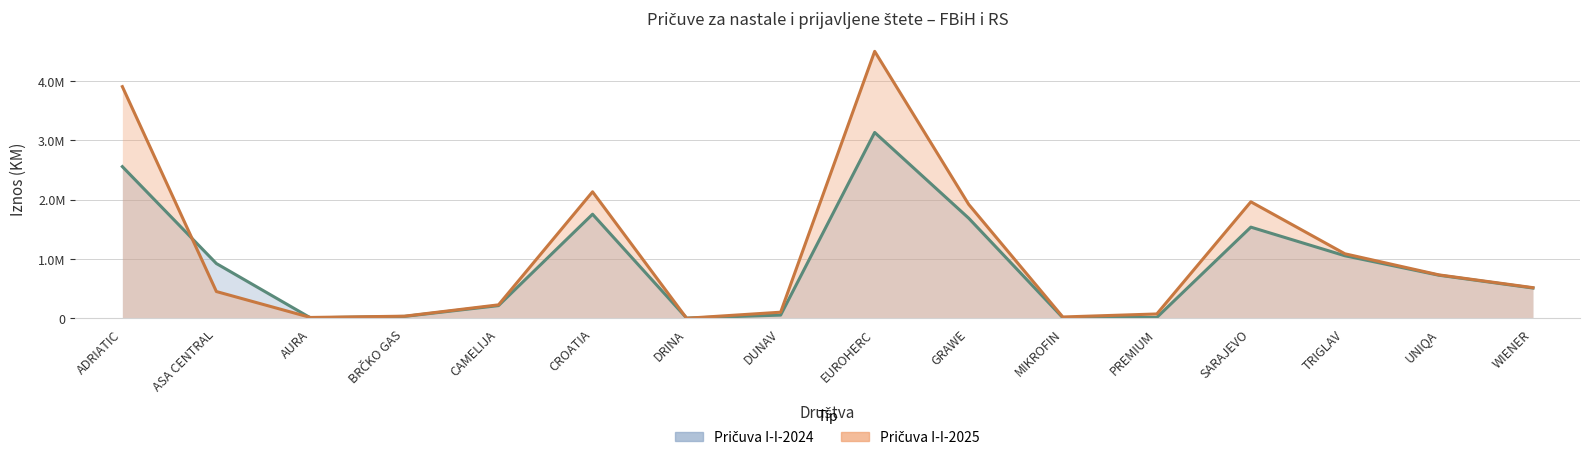

Where does the Pričuva I-I-2024 series first go above 728474?

ADRIATIC